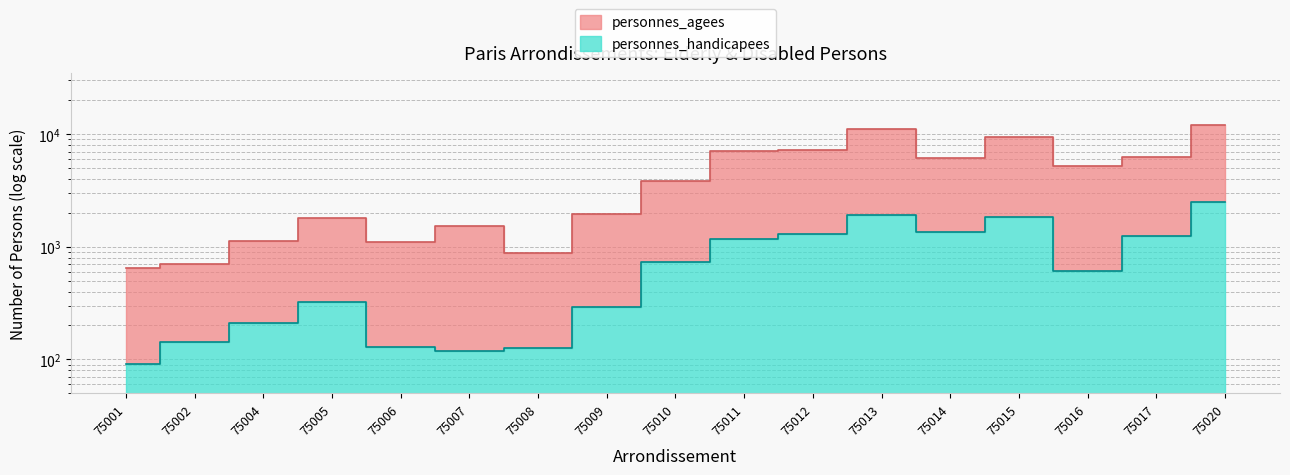

What is the value of the personnes_agees point at the 6th from the left?

1532